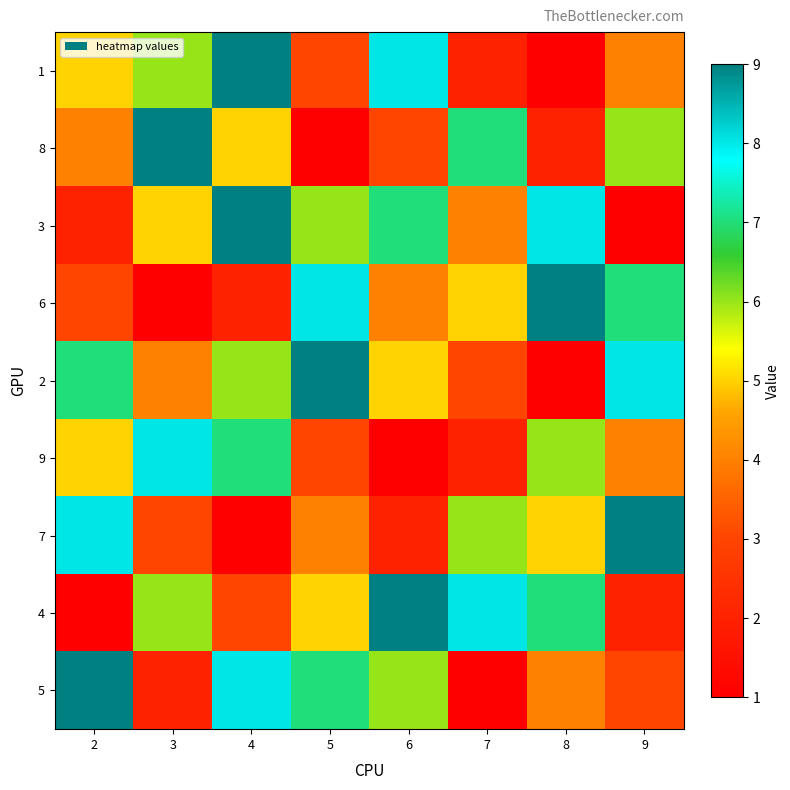

Reading left to right, extract all data points from this chart.

1: 2=5	3=6	4=9	5=3	6=8	7=2	8=1	9=4
8: 2=4	3=9	4=5	5=1	6=3	7=7	8=2	9=6
3: 2=2	3=5	4=9	5=6	6=7	7=4	8=8	9=1
6: 2=3	3=1	4=2	5=8	6=4	7=5	8=9	9=7
2: 2=7	3=4	4=6	5=9	6=5	7=3	8=1	9=8
9: 2=5	3=8	4=7	5=3	6=1	7=2	8=6	9=4
7: 2=8	3=3	4=1	5=4	6=2	7=6	8=5	9=9
4: 2=1	3=6	4=3	5=5	6=9	7=8	8=7	9=2
5: 2=9	3=2	4=8	5=7	6=6	7=1	8=4	9=3